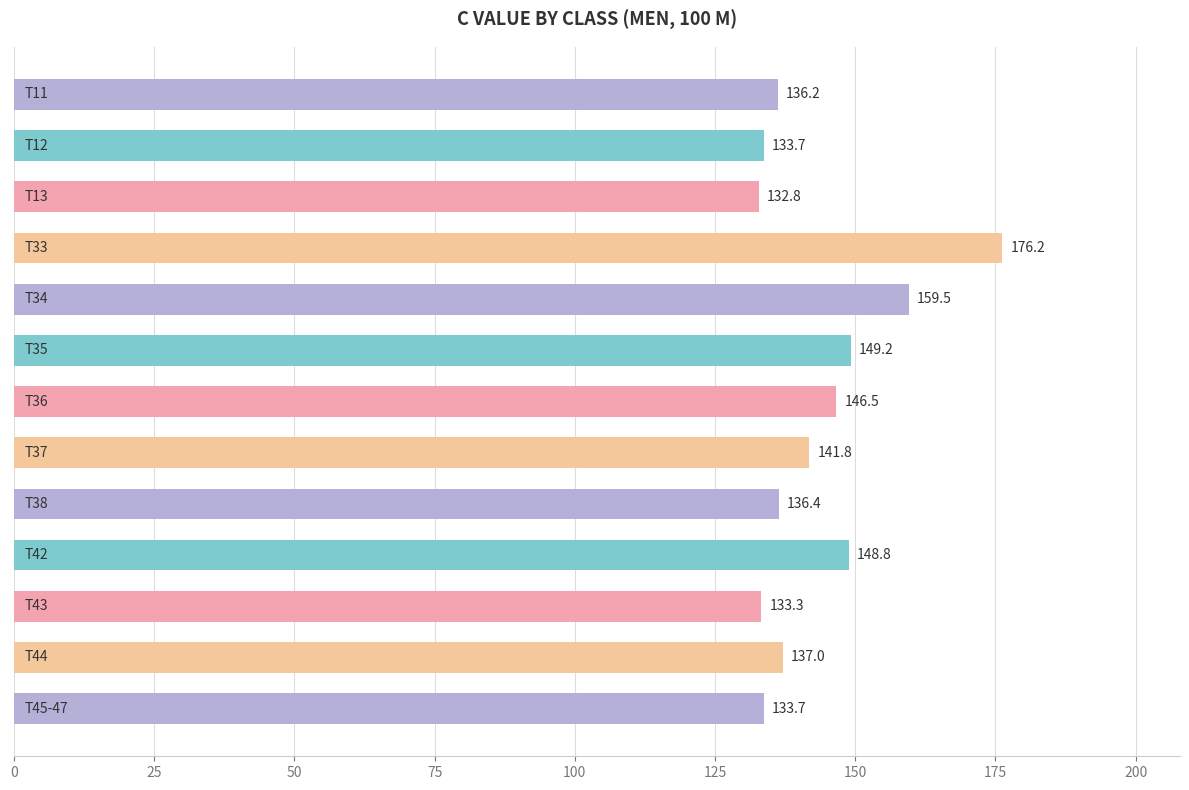

What is the average value?

143.5